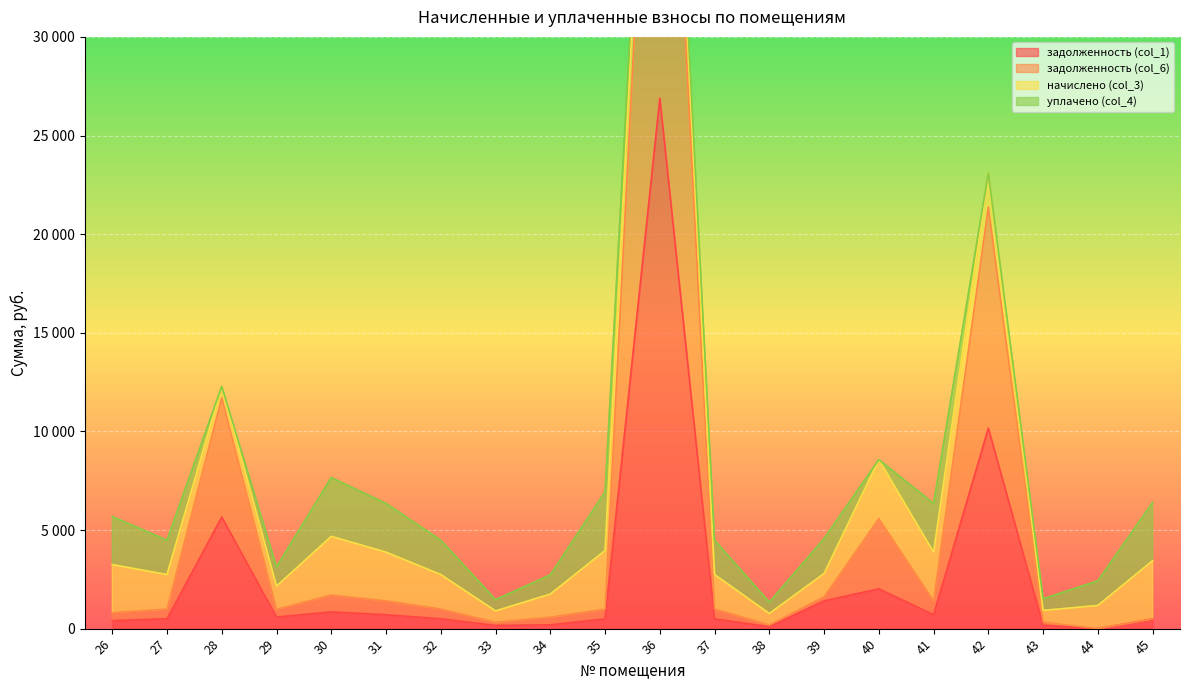

The задолженность (col_1) series shows 850.2 at 30. True or false?

True